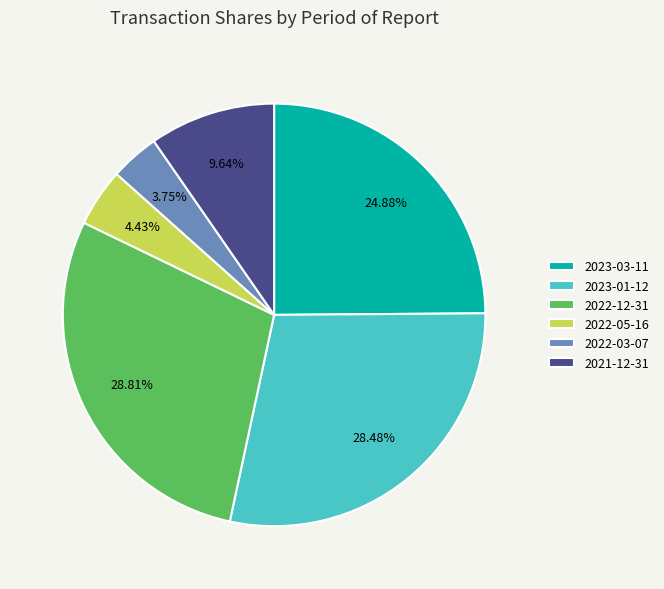

What percentage do 2021-12-31 and 2022-05-16 together represent?

14.1%